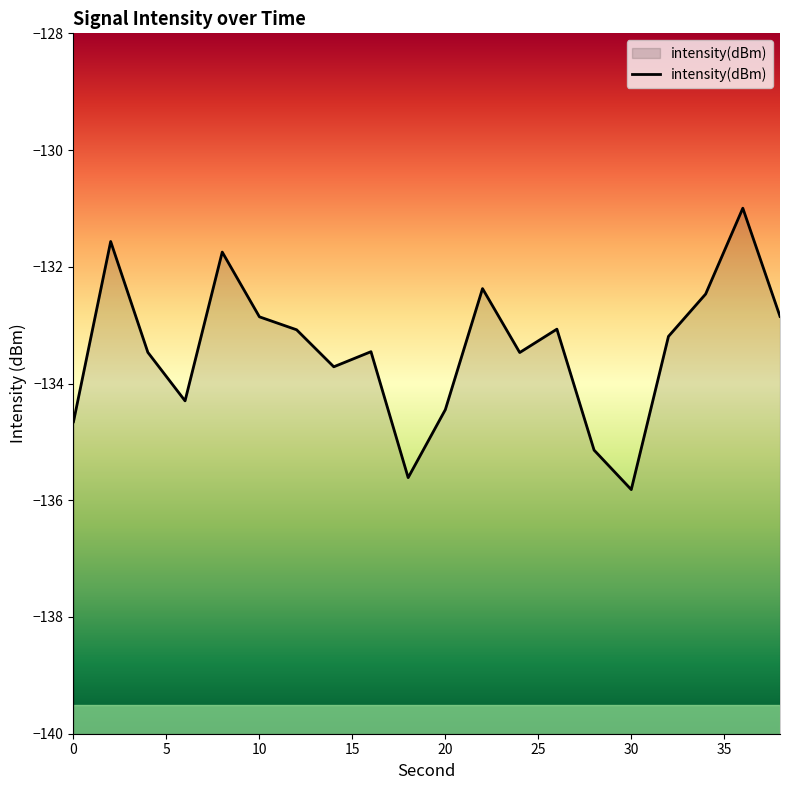

How many data points does each series have?

20